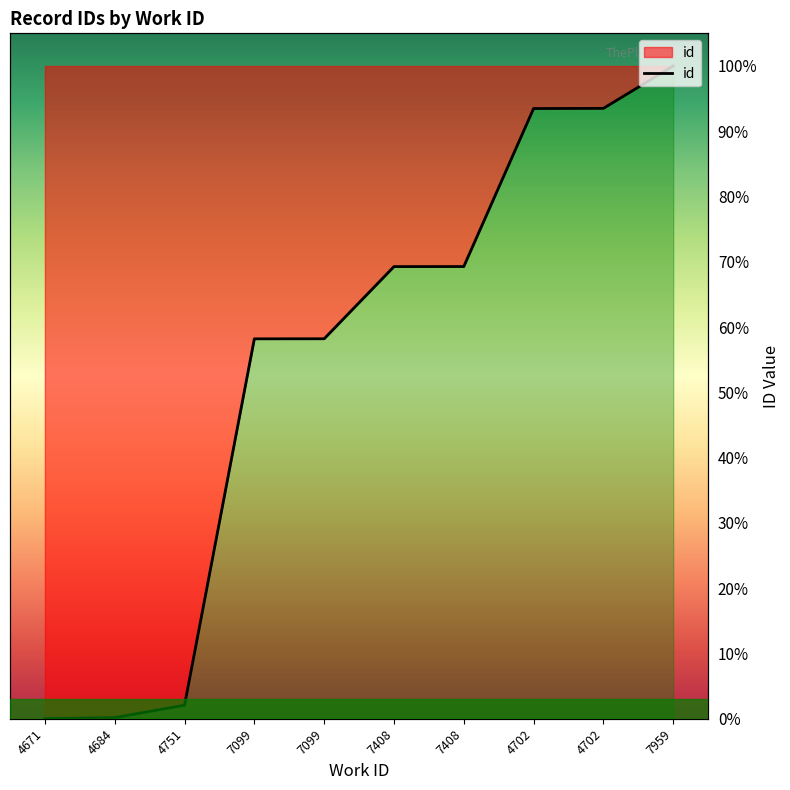

Reading left to right, what are all the values shown in this chart?

0.0	0.2	2.1	58.2	58.2	69.3	69.3	93.5	93.5	100.0